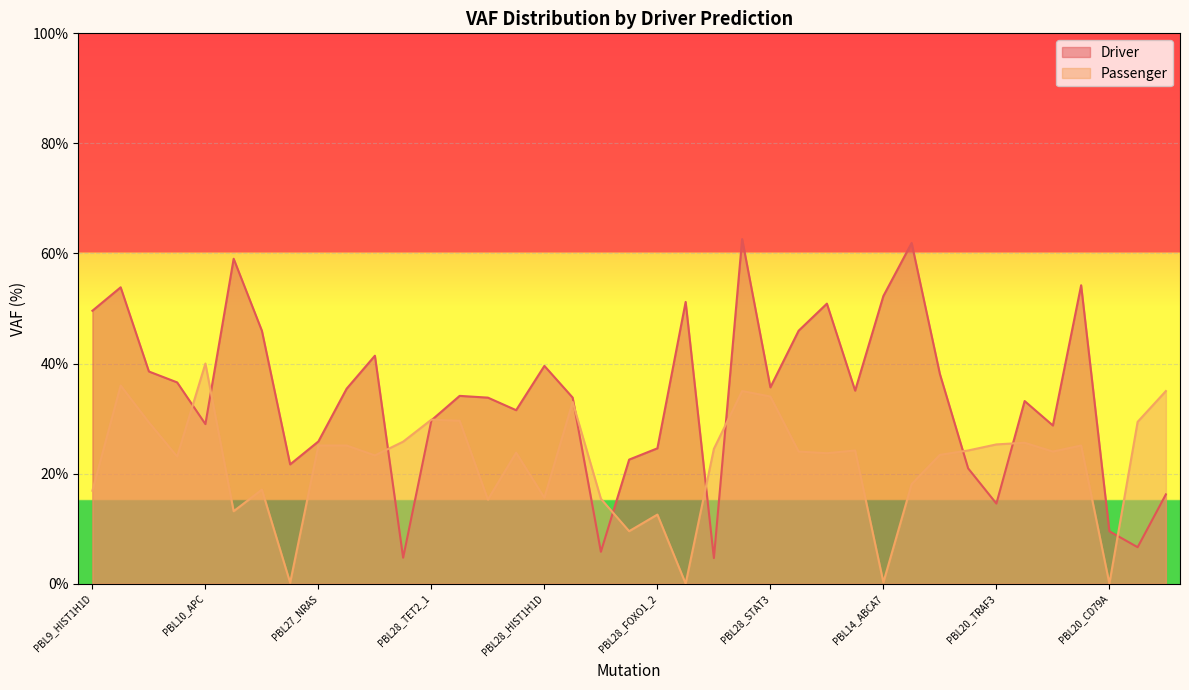

Reading left to right, transcribe all the data shown in this chart.

Driver: PBL9_HIST1H1D=49.6	PBL9_TP53_1=53.9	PBL9_TP53_2=38.5	PBL10_NRAS=36.6	PBL10_APC=29.0	PBL10_EGR1=59.0	PBL10_DIS3=46.0	PBL10_SPTBN5=21.7	PBL27_NRAS=25.8	PBL28_NRAS=35.4	PBL28_BTG2=41.4	PBL28_SETD2=4.7	PBL28_TET2_1=29.7	PBL28_TET2_2=34.1	PBL28_HIST1H1E_1=33.8	PBL28_HIST1H1E_2=31.5	PBL28_HIST1H1D=39.6	PBL28_BRAF=33.8	PBL28_MYC=5.8	PBL28_FOXO1_1=22.5	PBL28_FOXO1_2=24.6	PBL28_DIS3=51.2	PBL28_B2M_1=4.7	PBL28_B2M_2=62.6	PBL28_STAT3=35.7	PBL14_ETS1=46.0	PBL14_TP53=50.9	PBL14_STAT3=35.1	PBL14_ABCA7=52.3	PBL20_TMEM30A=61.9	PBL20_KMT2C=38.1	PBL20_KRAS=20.9	PBL20_TRAF3=14.6	PBL20_SOCS1_1=33.2	PBL20_SOCS1_2=28.7	PBL20_STAT3=54.2	PBL20_CD79A=9.5	PBL20_MAPK1=6.6	PBL20_DDX3X=16.2
Passenger: PBL9_HIST1H1D=16.9	PBL9_TP53_1=36.0	PBL9_TP53_2=29.3	PBL10_NRAS=23.1	PBL10_APC=40.0	PBL10_EGR1=13.2	PBL10_DIS3=17.1	PBL10_SPTBN5=0.2	PBL27_NRAS=25.1	PBL28_NRAS=25.1	PBL28_BTG2=23.3	PBL28_SETD2=25.8	PBL28_TET2_1=29.8	PBL28_TET2_2=29.6	PBL28_HIST1H1E_1=15.3	PBL28_HIST1H1E_2=23.8	PBL28_HIST1H1D=15.6	PBL28_BRAF=33.0	PBL28_MYC=15.4	PBL28_FOXO1_1=9.5	PBL28_FOXO1_2=12.6	PBL28_DIS3=0.0	PBL28_B2M_1=24.5	PBL28_B2M_2=35.0	PBL28_STAT3=34.0	PBL14_ETS1=24.0	PBL14_TP53=23.7	PBL14_STAT3=24.2	PBL14_ABCA7=0.2	PBL20_TMEM30A=18.1	PBL20_KMT2C=23.4	PBL20_KRAS=24.2	PBL20_TRAF3=25.3	PBL20_SOCS1_1=25.6	PBL20_SOCS1_2=24.0	PBL20_STAT3=25.1	PBL20_CD79A=0.0	PBL20_MAPK1=29.4	PBL20_DDX3X=35.0